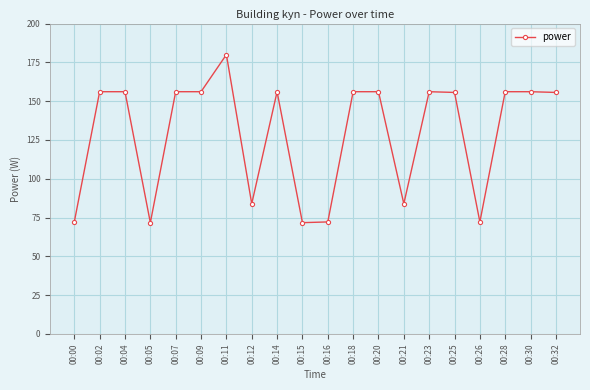

Between 00:11 and 00:25, which is larger?

00:11